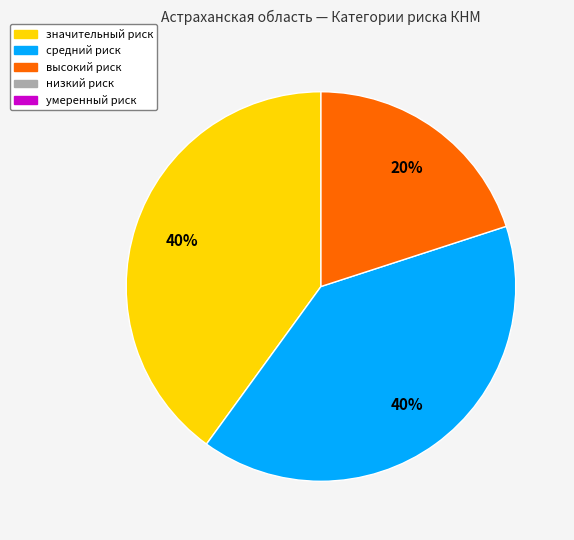

To the nearest percent, what is the average slice percentage?

33%